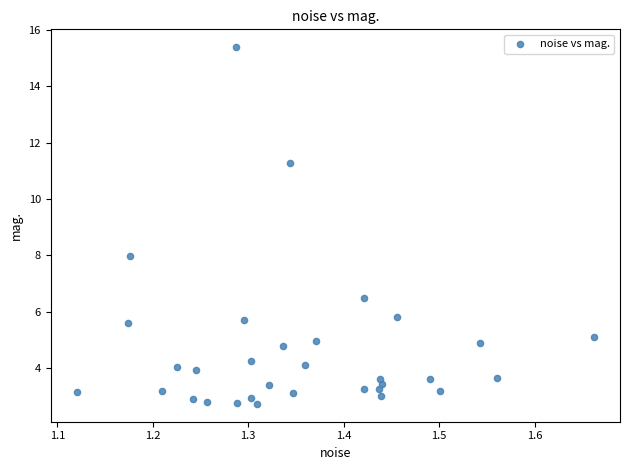

What Y value in the scatter plot is closest to 9?

8.0